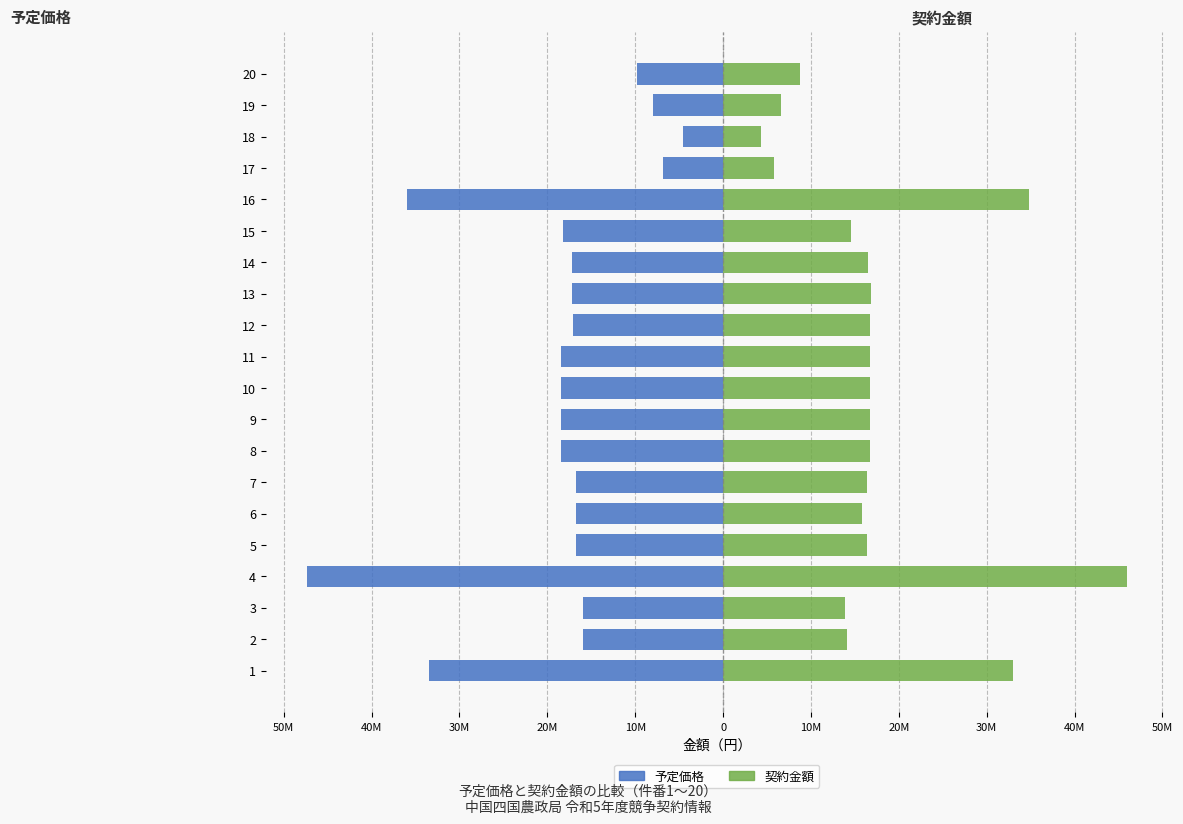

How many distinct data groups are displayed?

2